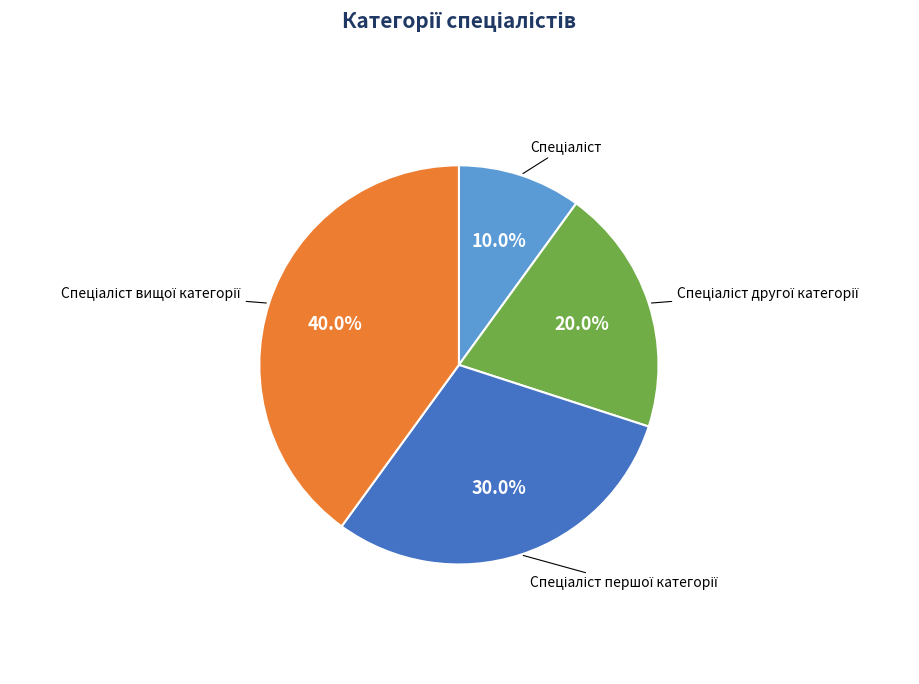

To the nearest percent, what percentage of the pie is Спеціаліст вищої категорії?

40%